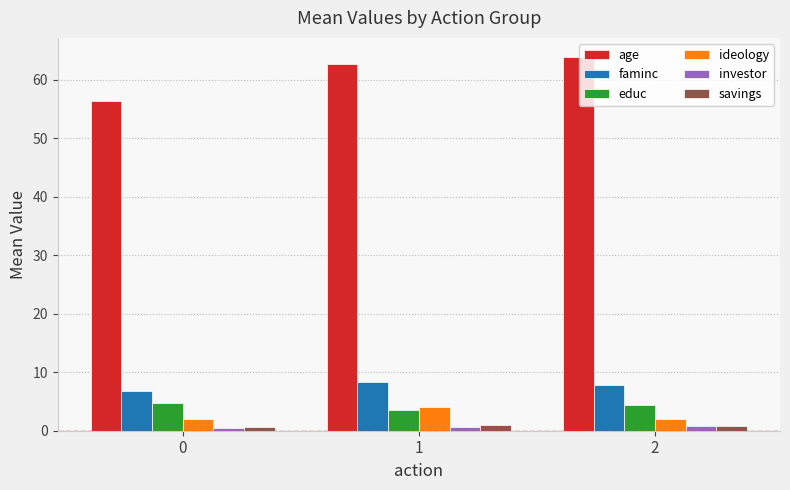

What are all the series names shown in the legend?

age, faminc, educ, ideology, investor, savings